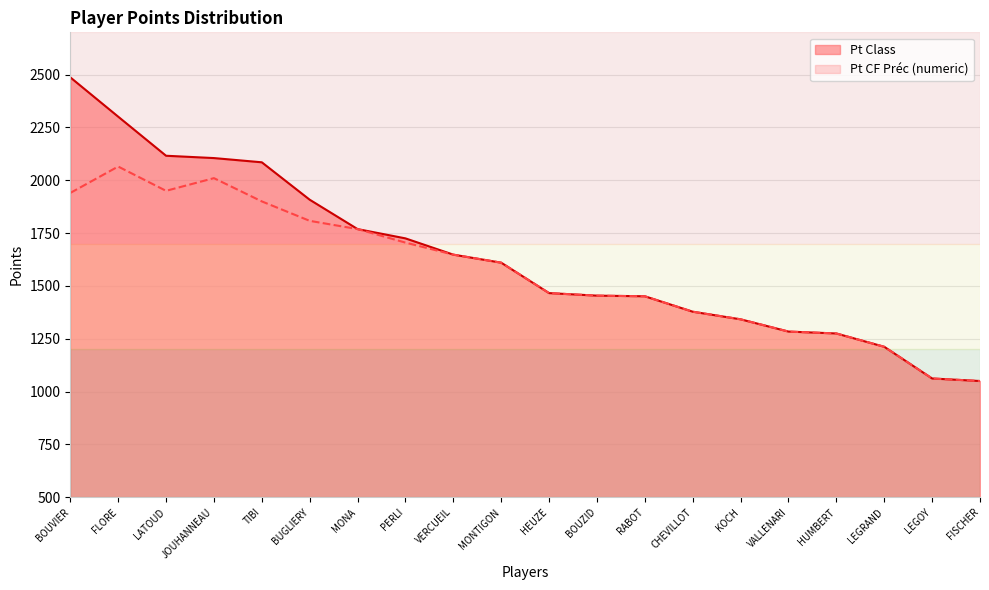

Which series changed the most between FLORE and LEGRAND?

Pt Class